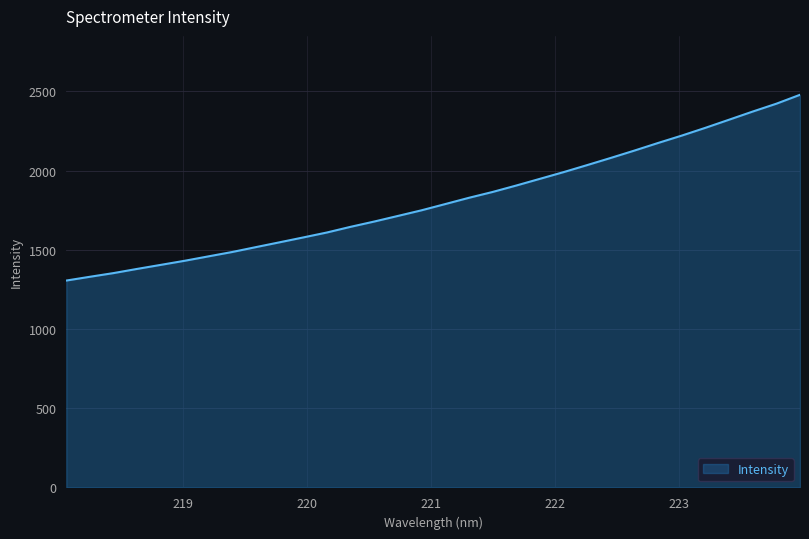

What is the maximum value shown in the chart?

2478.4